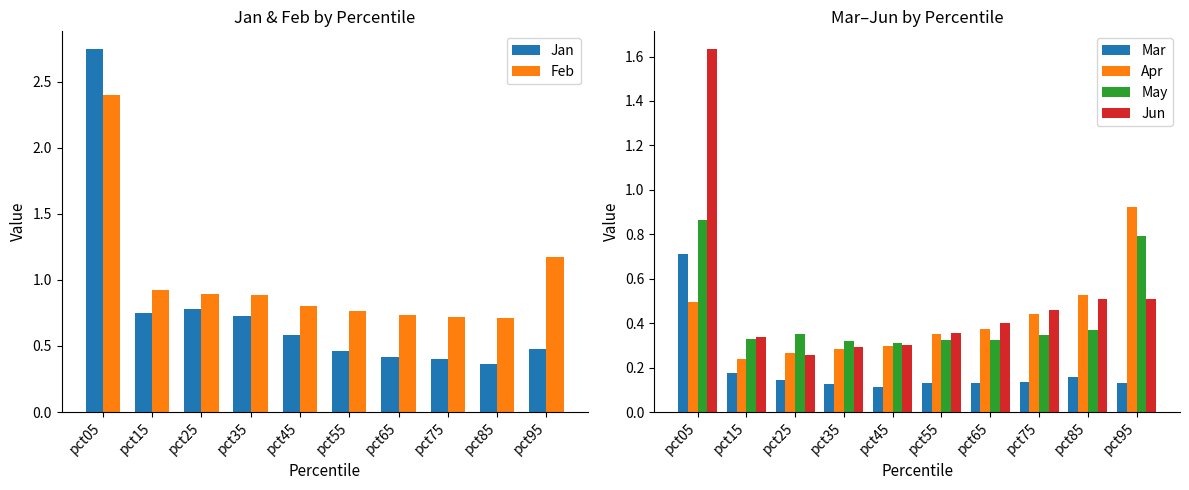

At which category is the sum across all series the highest?

pct05